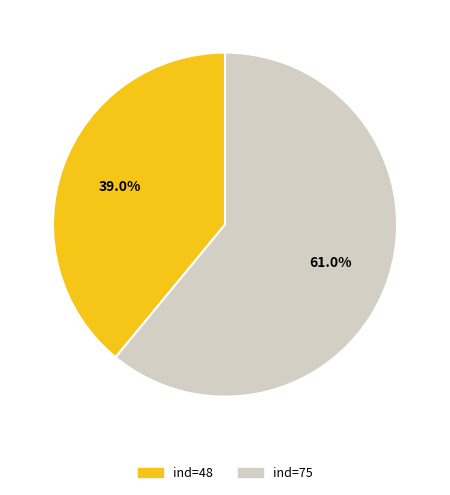

Does any single category account for the majority?

Yes